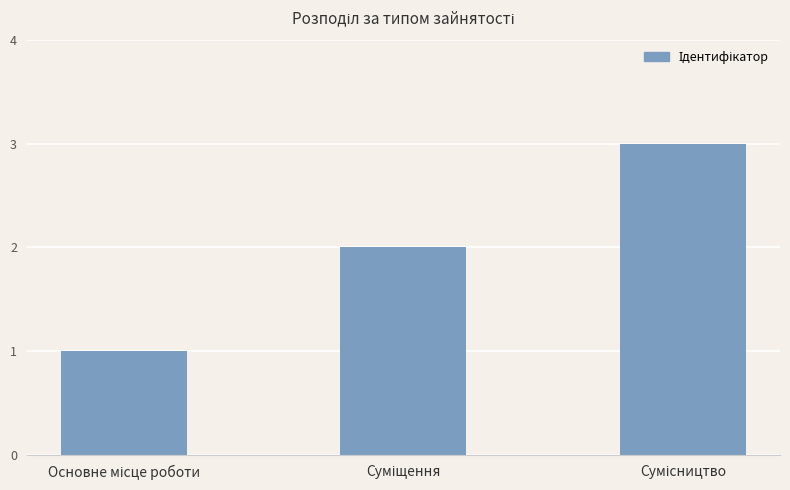

What is the greatest value displayed?

3